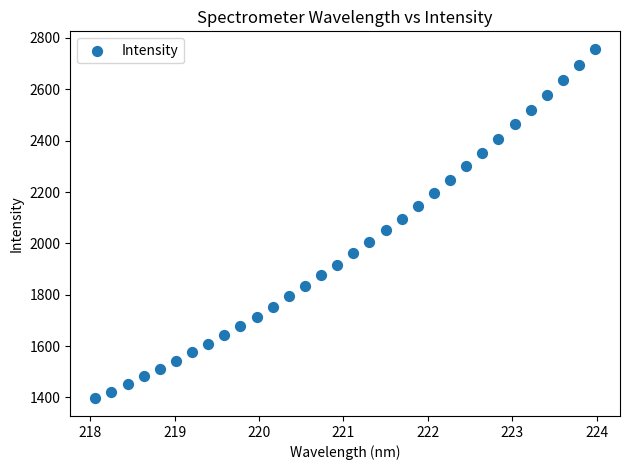

What is the range of X values (max minus min)?

5.9